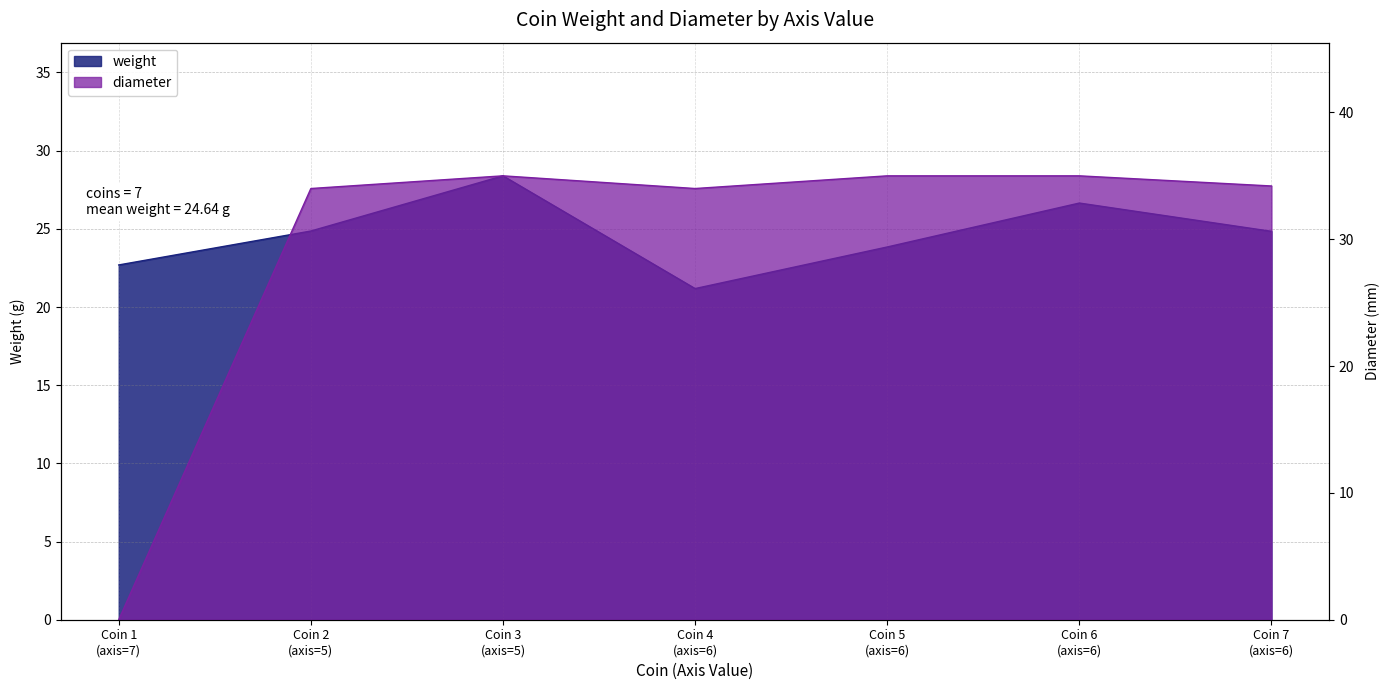

What is the difference between the highest and lowest values at 5?

9.1